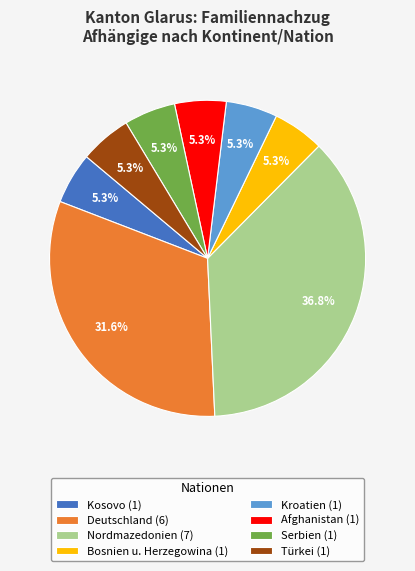

What portion of the pie excludes Kosovo (1)?

94.7%